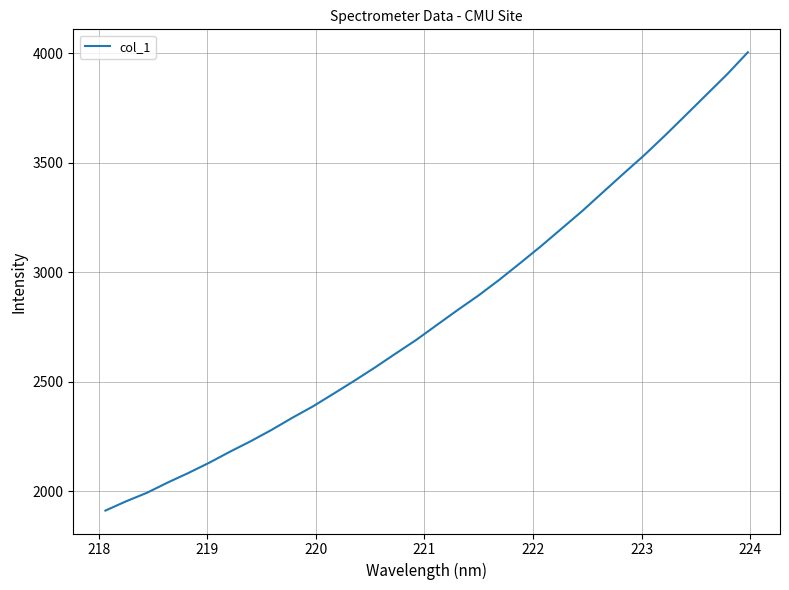

What is the difference between the maximum and minimum values?

2093.8